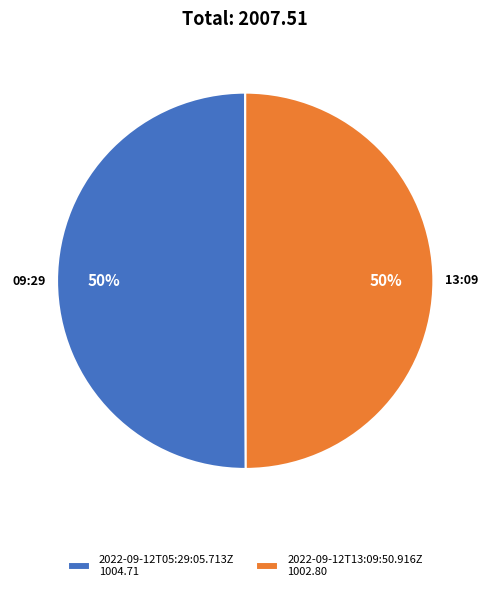

To the nearest percent, what is the average slice percentage?

50%